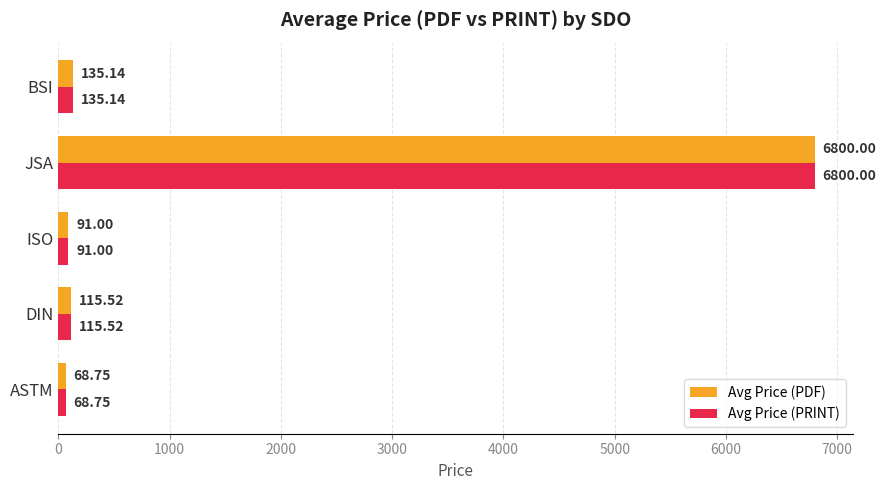

What is the difference between the second highest and second lowest values in the Avg Price (PRINT) series?

44.1